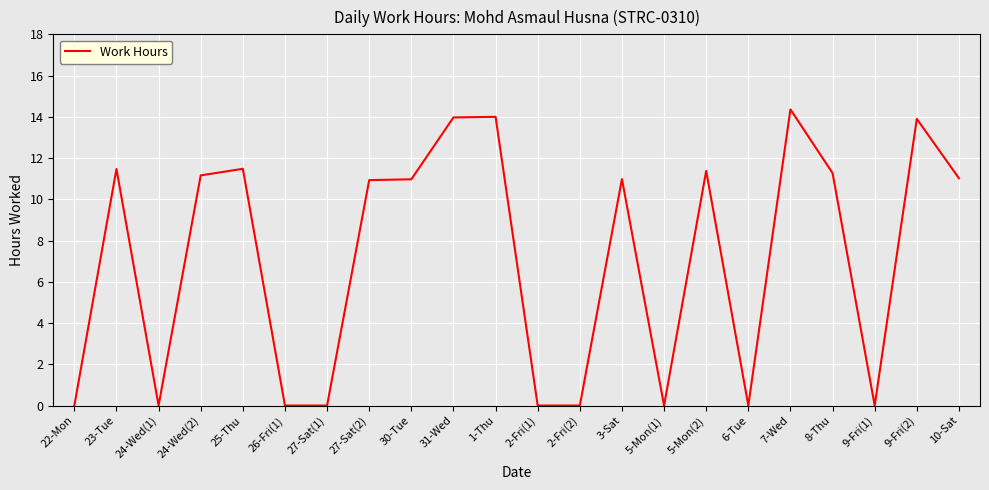

How many categories are shown in the chart?

22